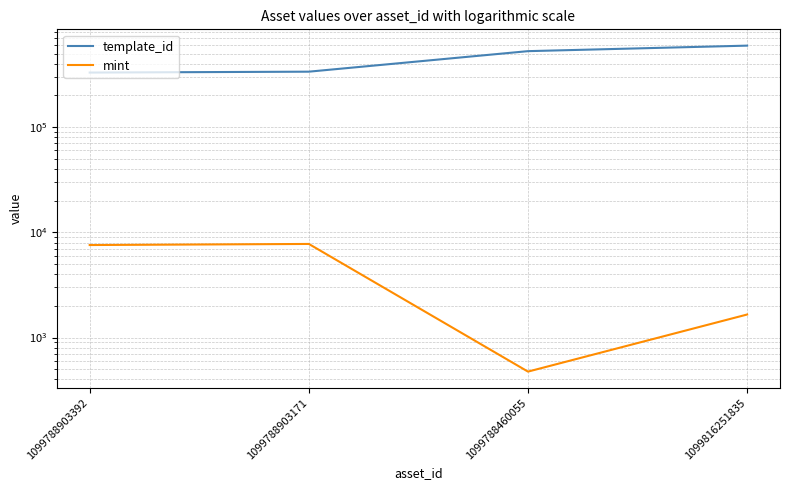

Reading left to right, transcribe all the data shown in this chart.

template_id: 1099788903392=330131	1099788903171=336643	1099788460055=527529	1099816251835=595229
mint: 1099788903392=7579	1099788903171=7761	1099788460055=475	1099816251835=1657